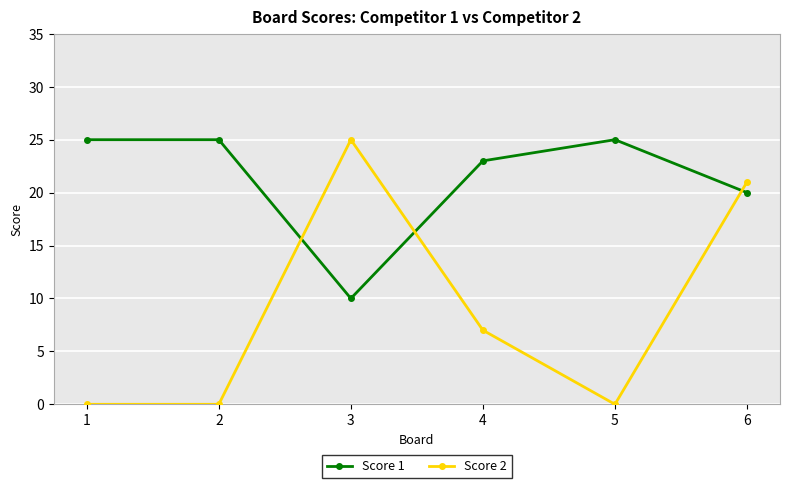

At which category is the sum across all series the highest?

6